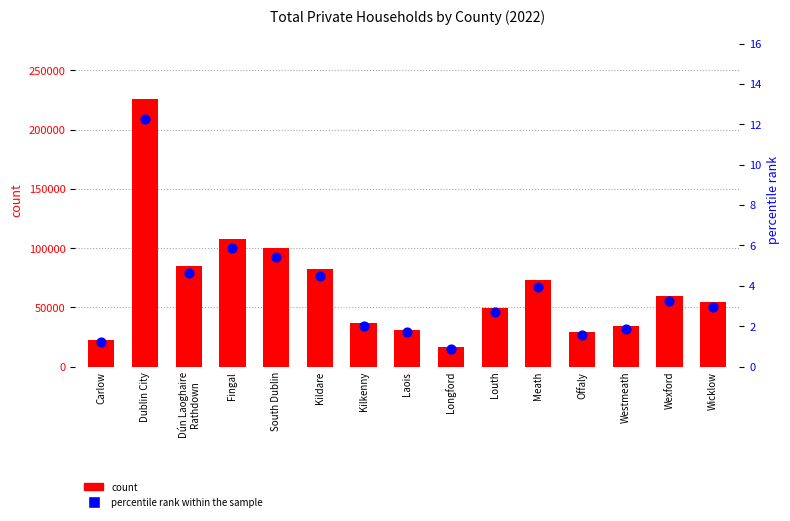

Is the value of count at Fingal greater than the value of percentile rank within the sample at Offaly?

Yes